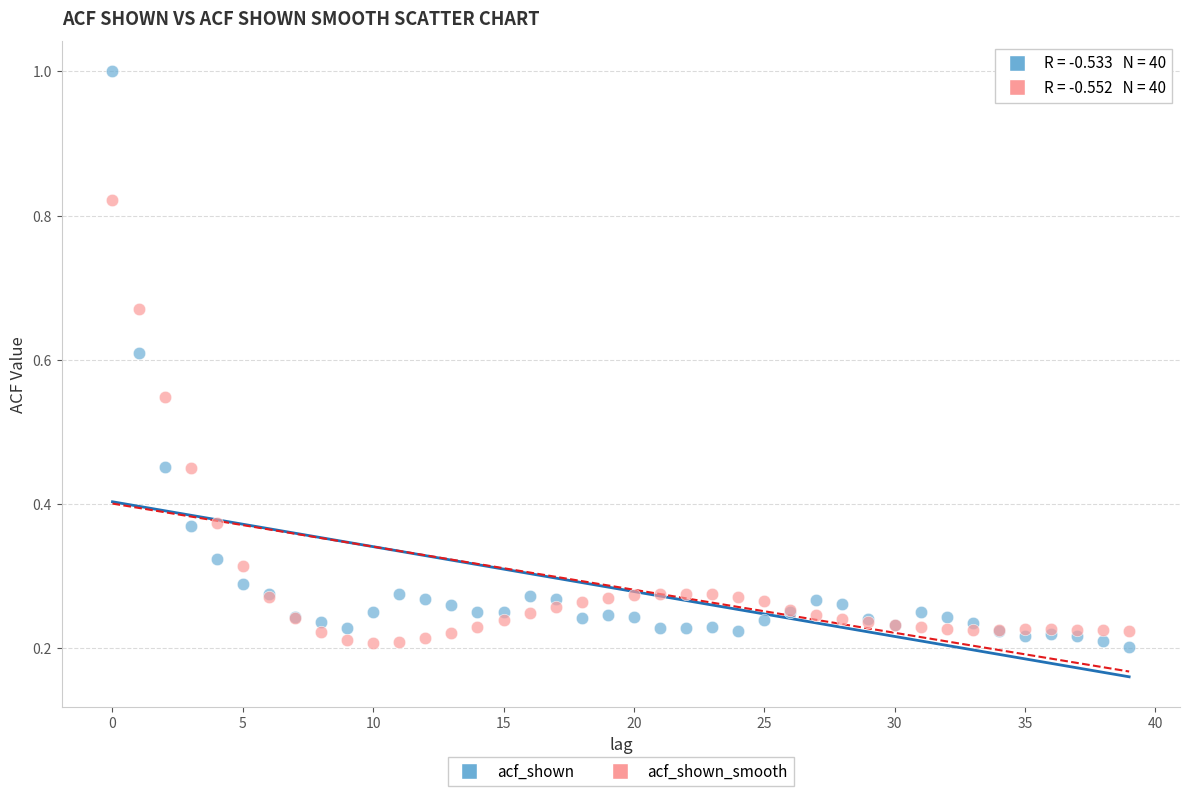

Which series contains the highest Y value?

acf_shown